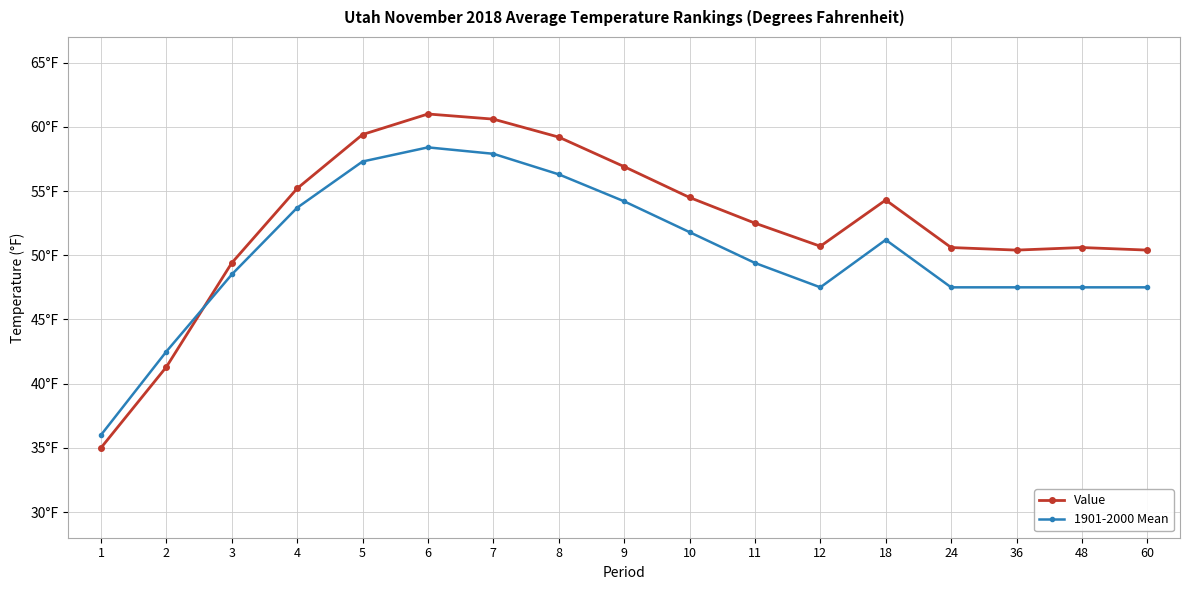

At which category does 1901-2000 Mean reach its first local valley?

12